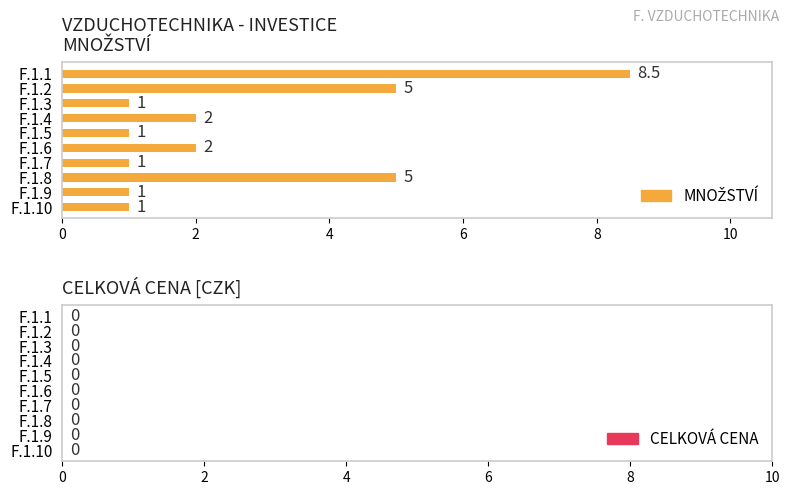

Between F.1.4 and F.1.9, which is larger?

F.1.4